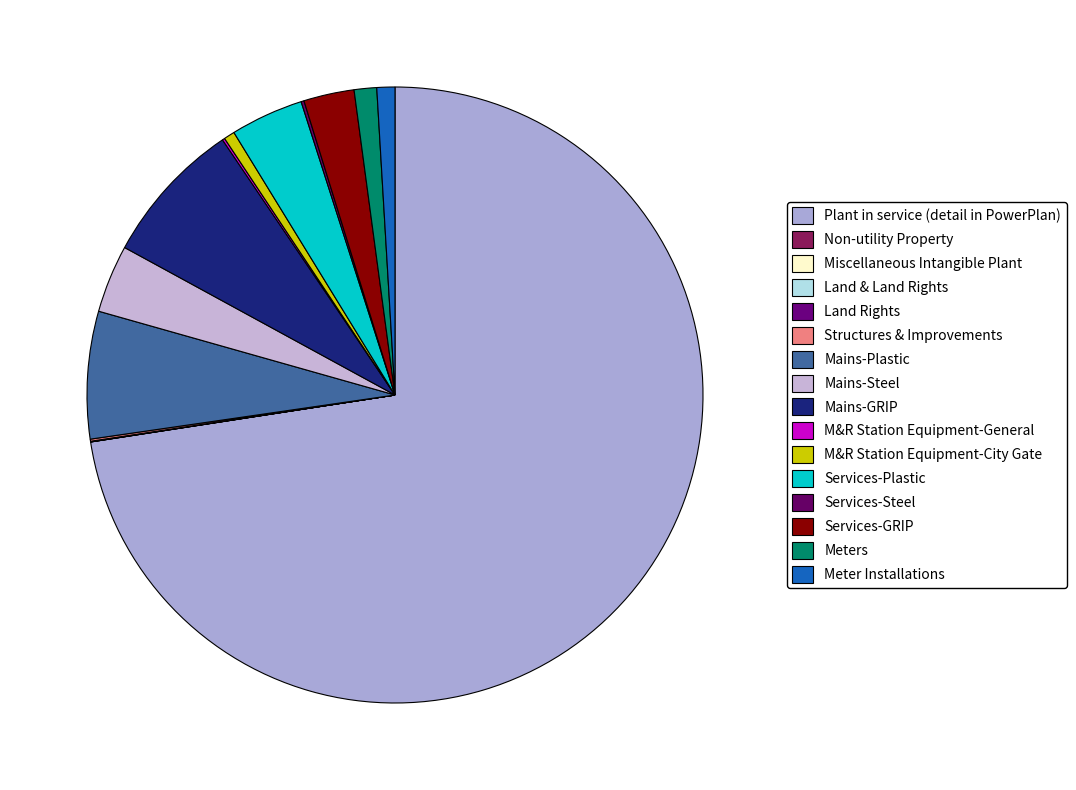

What is the change in value from Plant in service (detail in PowerPlan) to Meter Installations?

-235355973